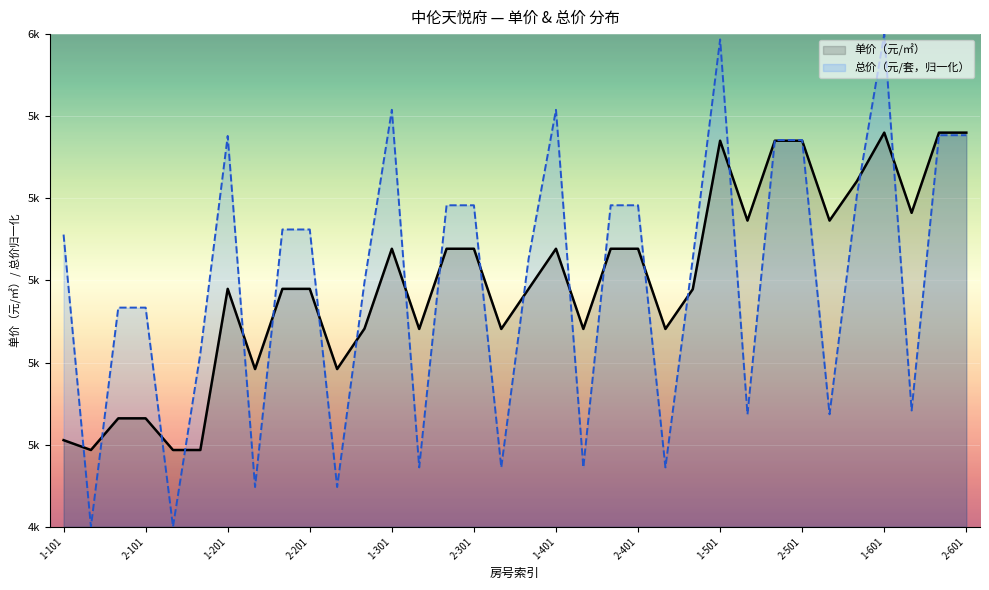

Between which two adjacent categories do 总价（元/套，归一化）_line and 单价（元/㎡）_line first intersect?

1-101 and 2-101